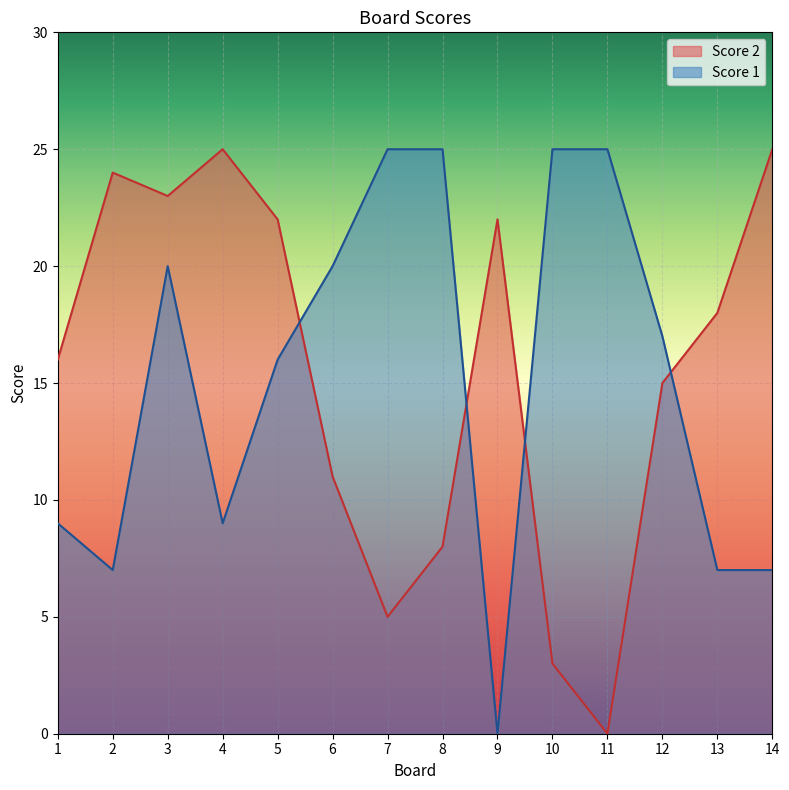

What is the average value of the Score 2 series?

16